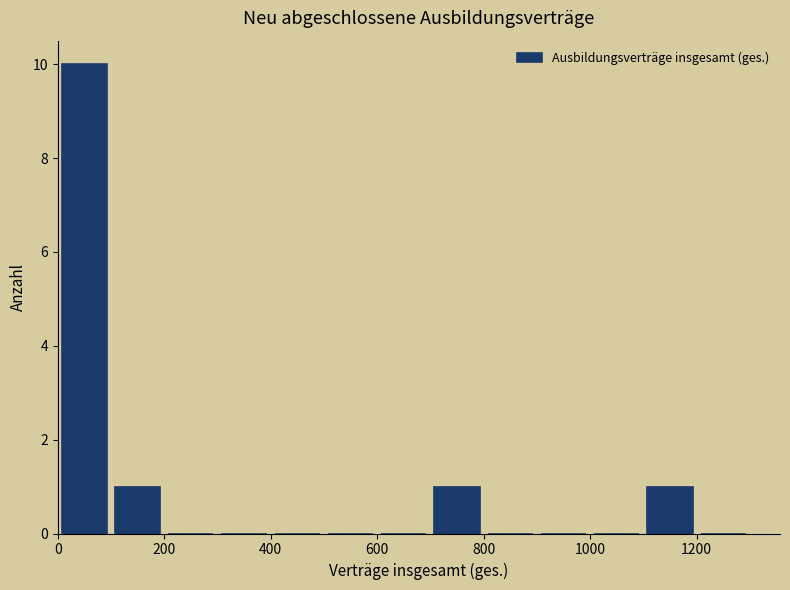

Which range on the x-axis has the tallest bar?

0 to 100